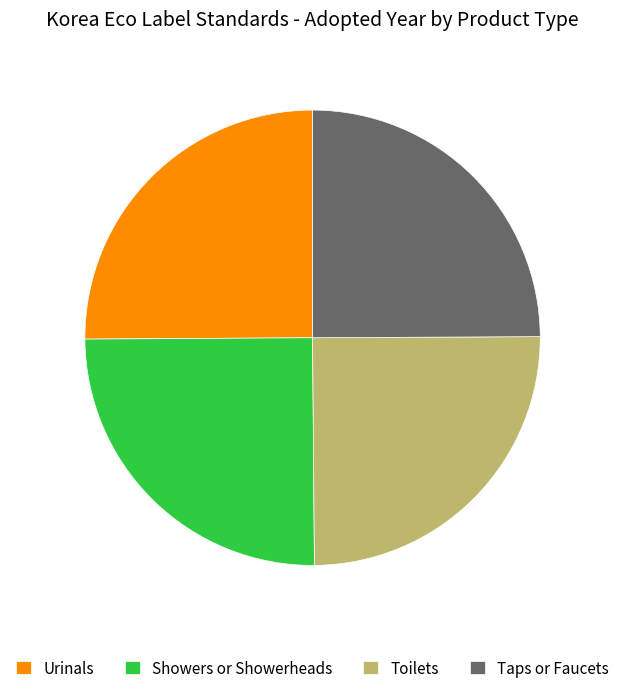

What is the ratio of the value at Toilets to the value at Taps or Faucets?

1.0